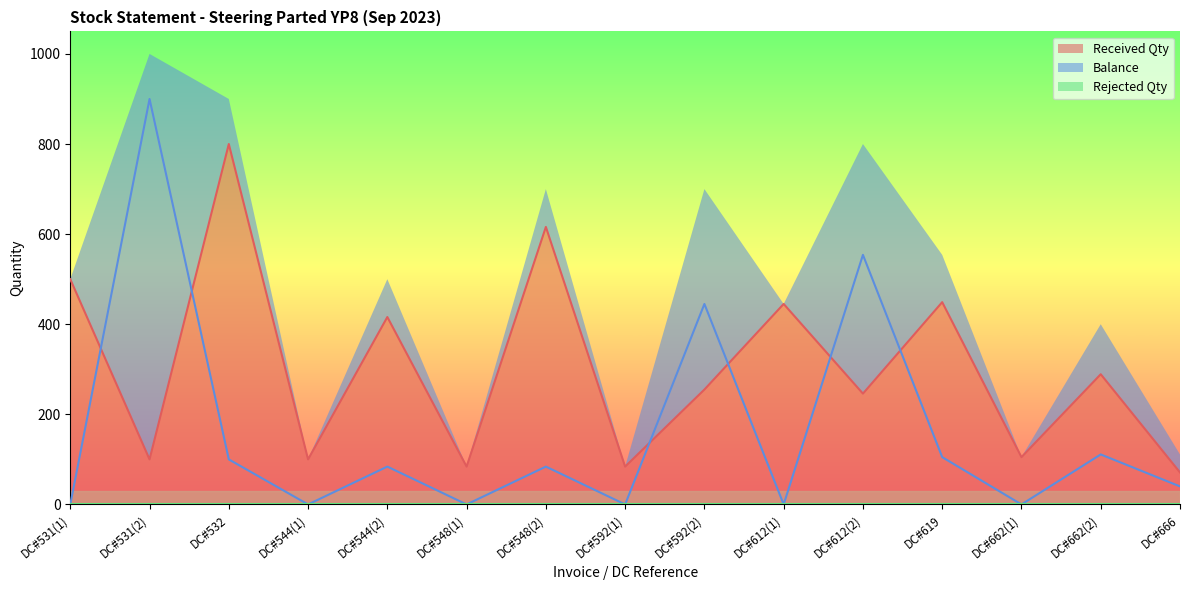

How many interior local peaks does the Balance series have?

6